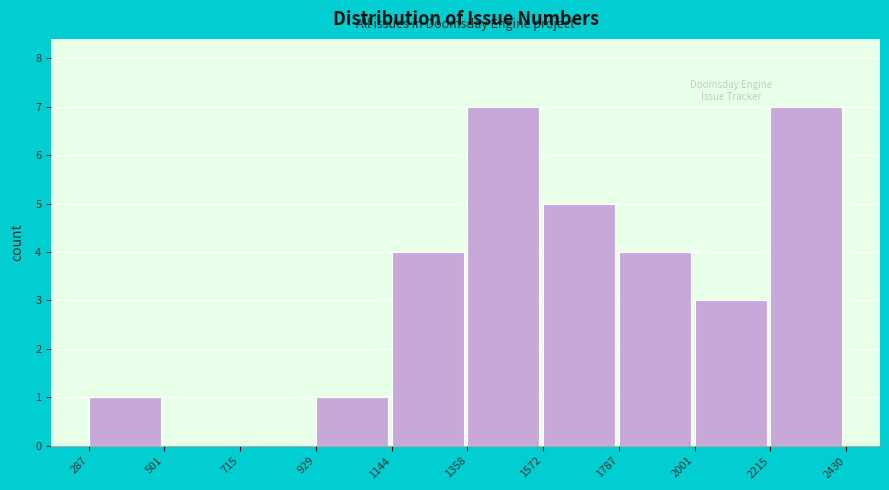

Reading left to right, transcribe this chart: for each bar, give the range it covers on the x-axis and its height. The values are not printed on the chart, so give them approximately, as read against the axis.

287 to 501: 1
501 to 715: 0
715 to 929: 0
929 to 1144: 1
1144 to 1358: 4
1358 to 1572: 7
1572 to 1787: 5
1787 to 2001: 4
2001 to 2215: 3
2215 to 2430: 7